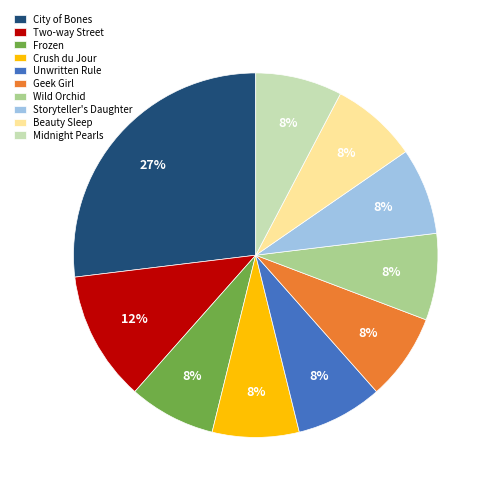

What is the largest slice in the pie chart?

City of Bones